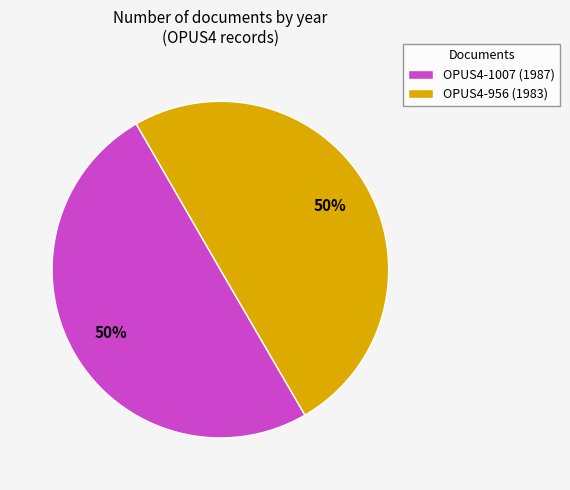

How many segments does this pie chart have?

2